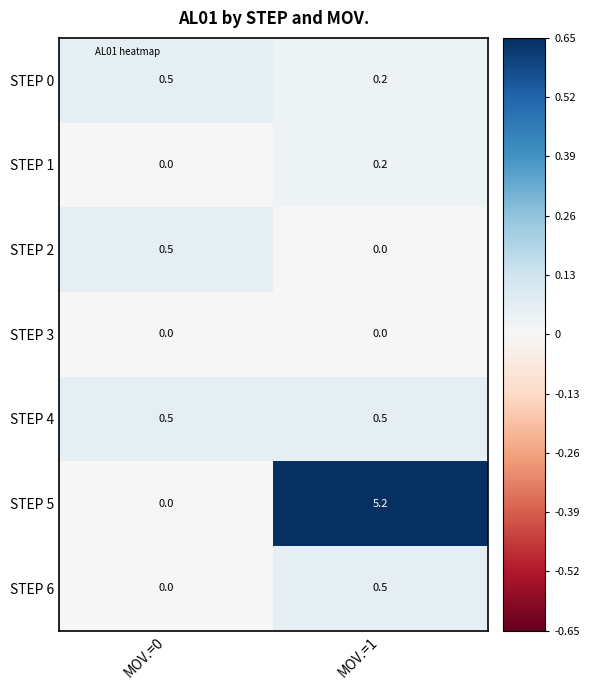

Which series has the largest range (max minus min)?

STEP 5